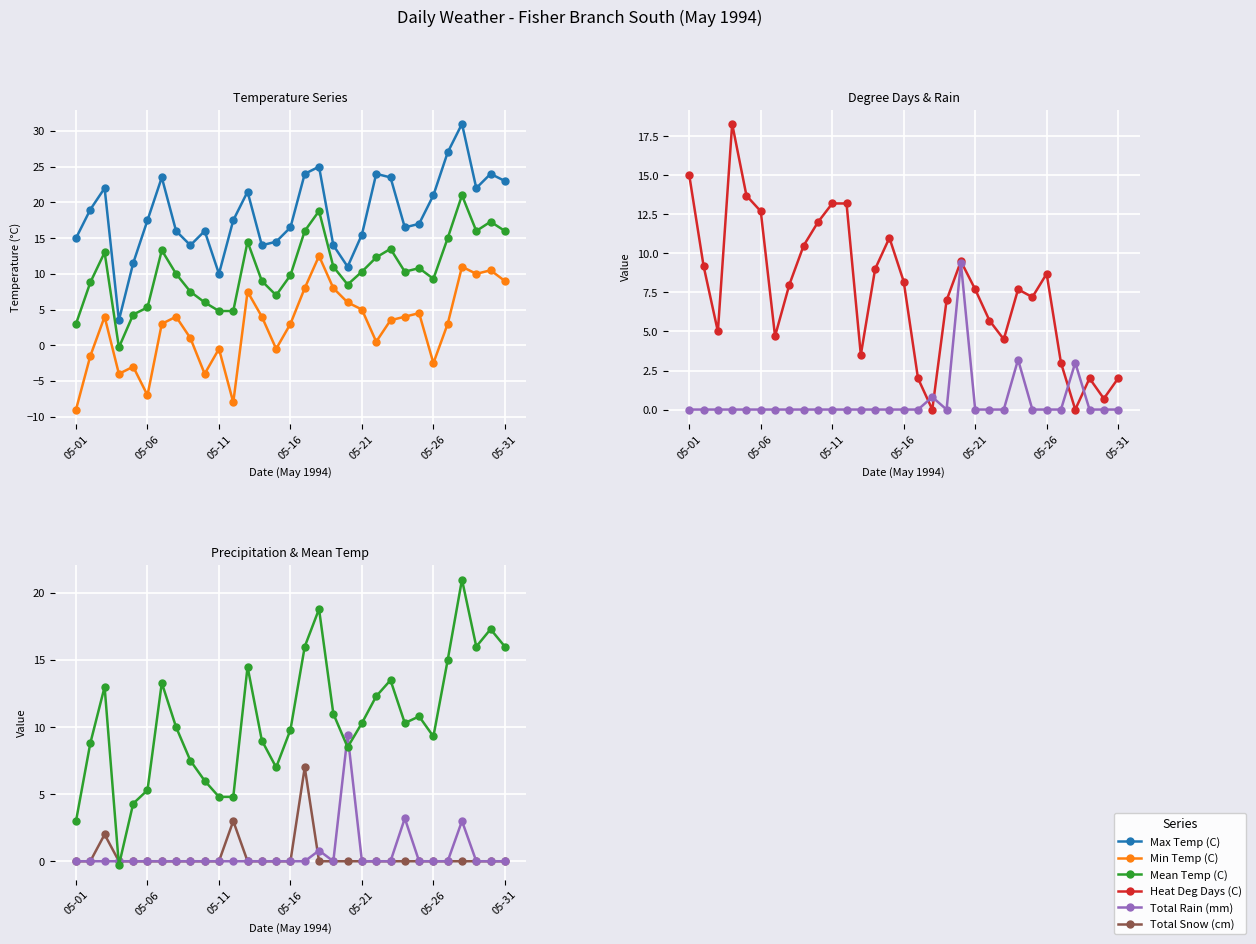

Reading left to right, extract all data points from this chart.

Max Temp (C): 15.0	19.0	22.0	3.5	11.5	17.5	23.5	16.0	14.0	16.0	10.0	17.5	21.5	14.0	14.5	16.5	24.0	25.0	14.0	11.0	15.5	24.0	23.5	16.5	17.0	21.0	27.0	31.0	22.0	24.0	23.0
Min Temp (C): -9.0	-1.5	4.0	-4.0	-3.0	-7.0	3.0	4.0	1.0	-4.0	-0.5	-8.0	7.5	4.0	-0.5	3.0	8.0	12.5	8.0	6.0	5.0	0.5	3.5	4.0	4.5	-2.5	3.0	11.0	10.0	10.5	9.0
Mean Temp (C): 3.0	8.8	13.0	-0.3	4.3	5.3	13.3	10.0	7.5	6.0	4.8	4.8	14.5	9.0	7.0	9.8	16.0	18.8	11.0	8.5	10.3	12.3	13.5	10.3	10.8	9.3	15.0	21.0	16.0	17.3	16.0
Heat Deg Days (C): 15.0	9.2	5.0	18.3	13.7	12.7	4.7	8.0	10.5	12.0	13.2	13.2	3.5	9.0	11.0	8.2	2.0	0.0	7.0	9.5	7.7	5.7	4.5	7.7	7.2	8.7	3.0	0.0	2.0	0.7	2.0
Total Rain (mm): 0.0	0.0	0.0	0.0	0.0	0.0	0.0	0.0	0.0	0.0	0.0	0.0	0.0	0.0	0.0	0.0	0.0	0.8	0.0	9.4	0.0	0.0	0.0	3.2	0.0	0.0	0.0	3.0	0.0	0.0	0.0
Total Snow (cm): 0.0	0.0	2.0	0.0	0.0	0.0	0.0	0.0	0.0	0.0	0.0	3.0	0.0	0.0	0.0	0.0	7.0	0.0	0.0	0.0	0.0	0.0	0.0	0.0	0.0	0.0	0.0	0.0	0.0	0.0	0.0